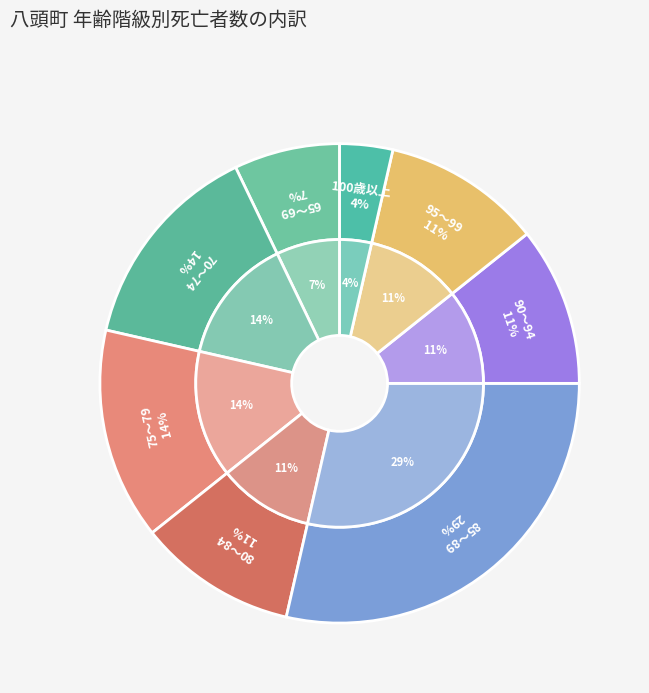

Which slice is the largest?

85～89